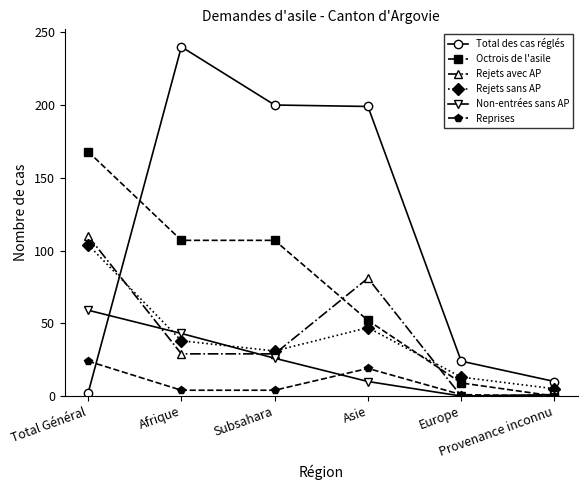

How many times do Octrois de l'asile and Total des cas réglés cross each other?

1